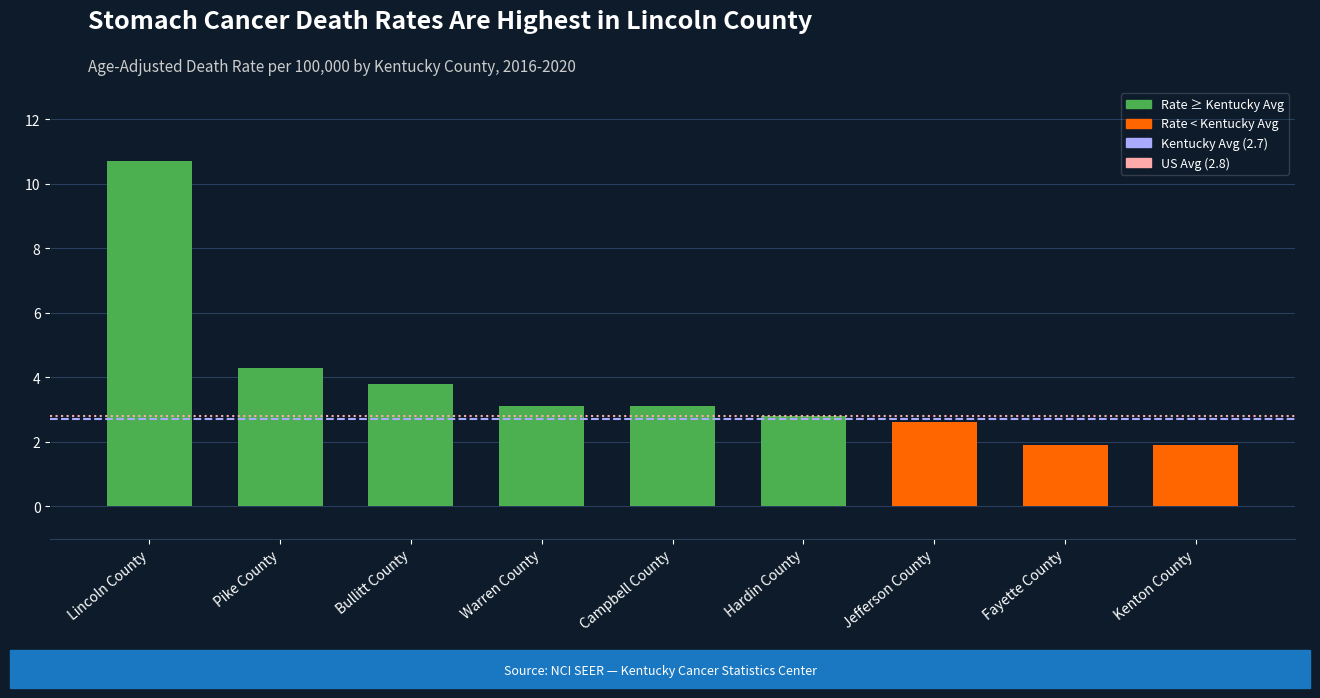

What is the smallest value displayed?

1.9